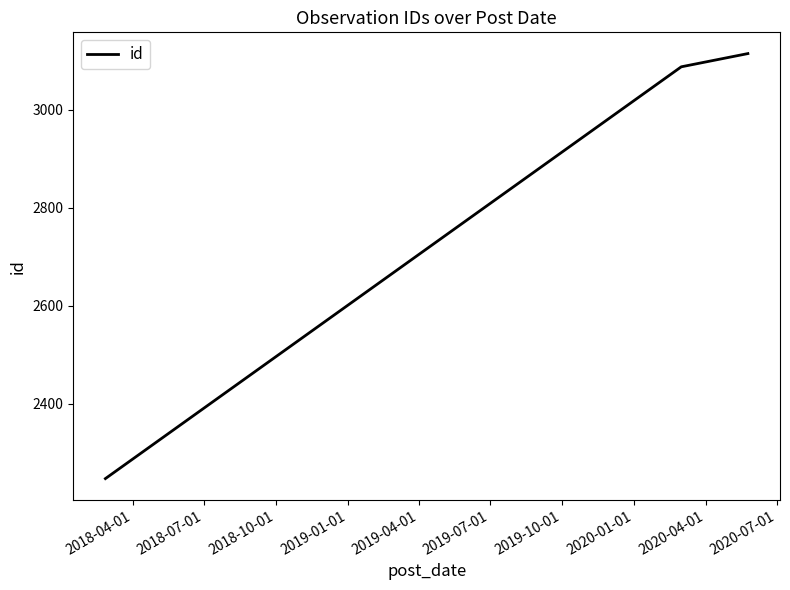

What is the greatest value displayed?

3115